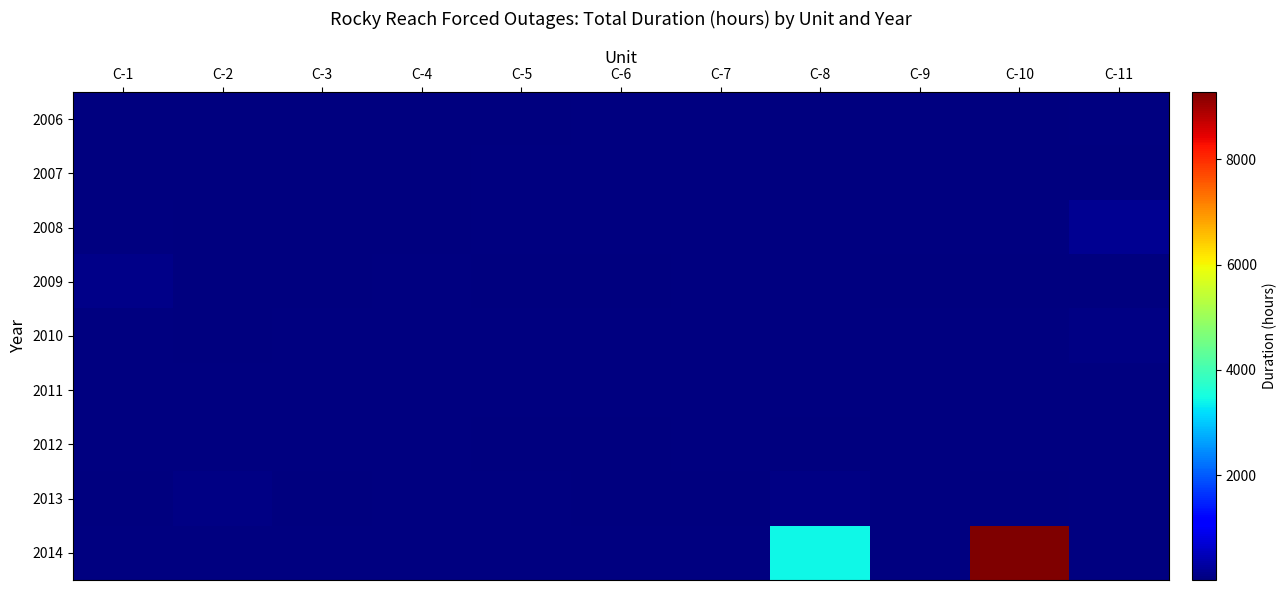

Which has a higher value, C-4 or C-7?

C-7